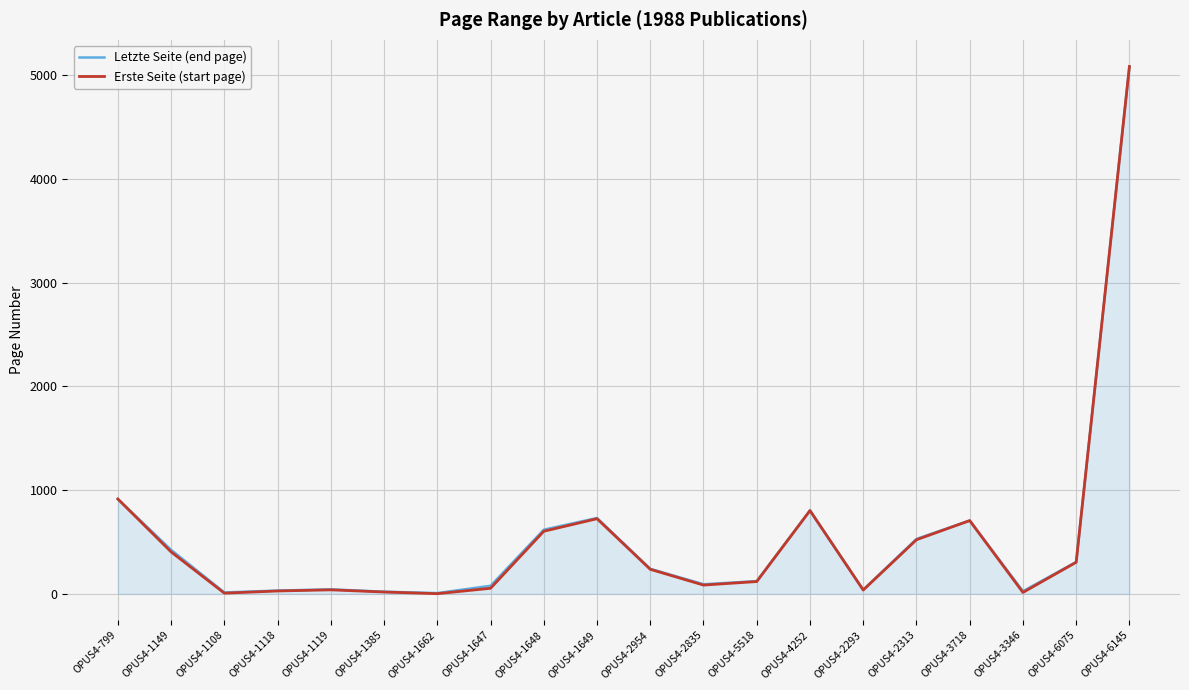

What are all the series names shown in the legend?

Letzte Seite (end page), Erste Seite (start page)